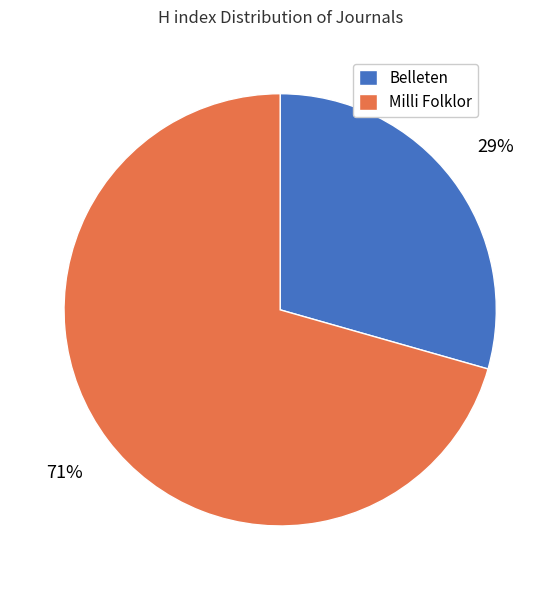

Rank the categories by value from lowest to highest.

Belleten, Milli Folklor